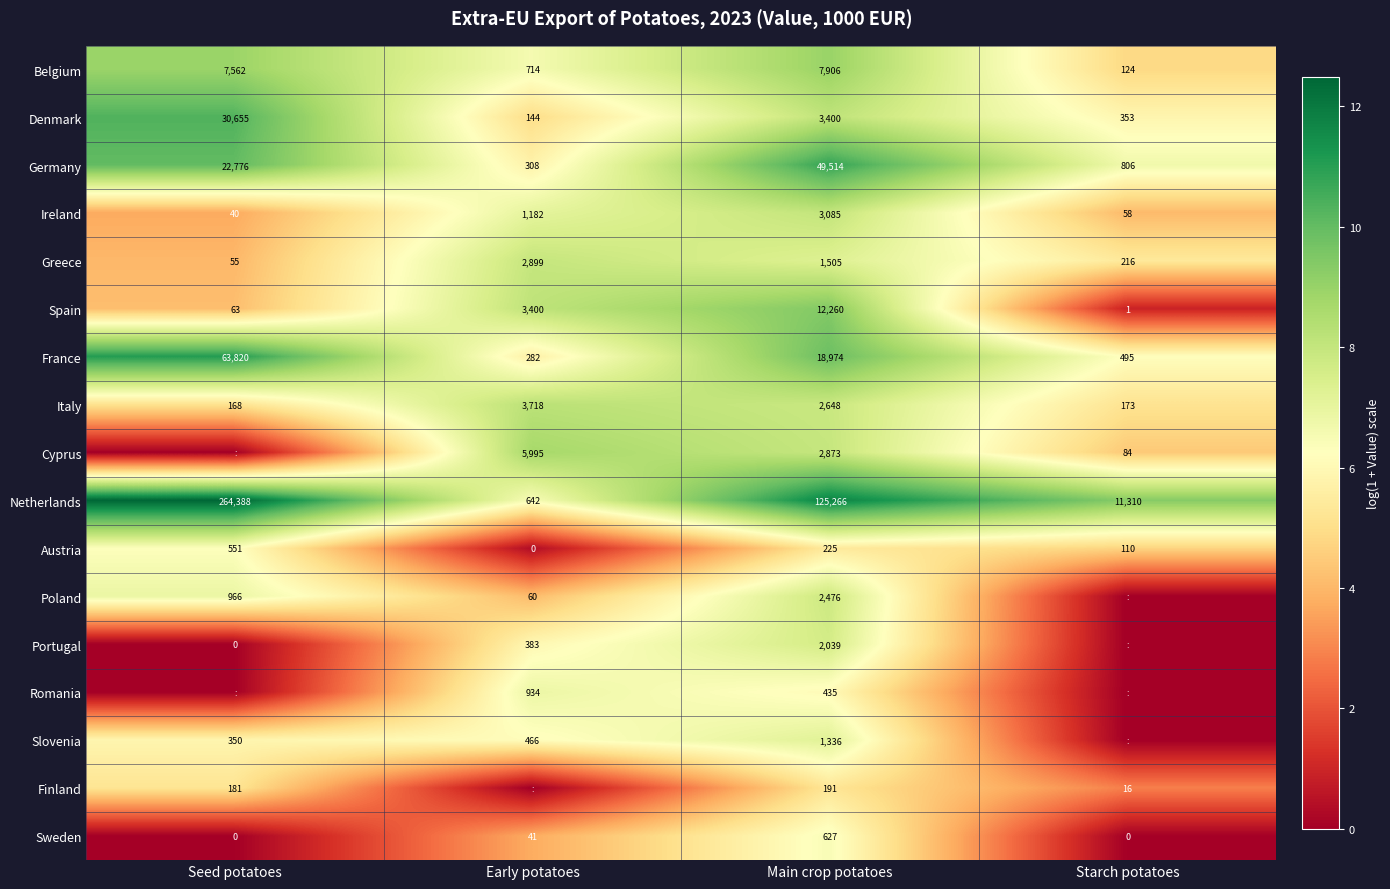

What is the difference between the Germany values at Early potatoes and Starch potatoes?

498